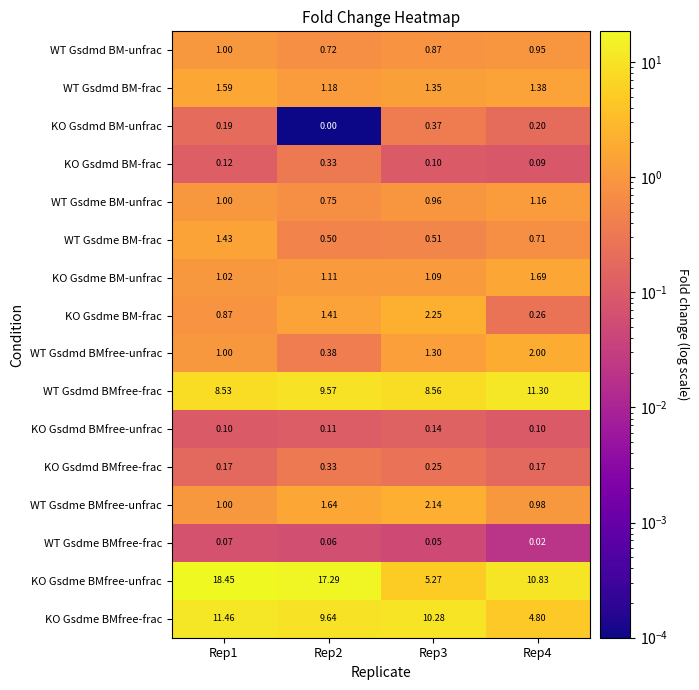

Between Rep1 and Rep4, which series saw the biggest shift?

KO Gsdme BMfree-unfrac